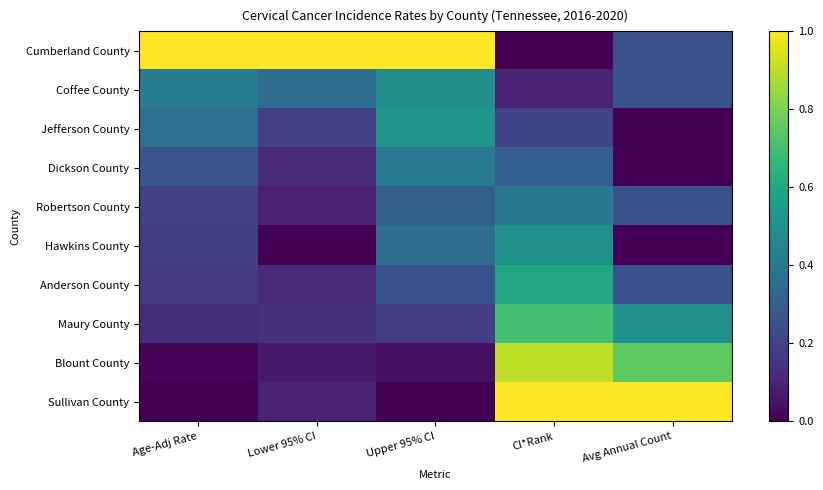

Count the number of data series in this chart.

10